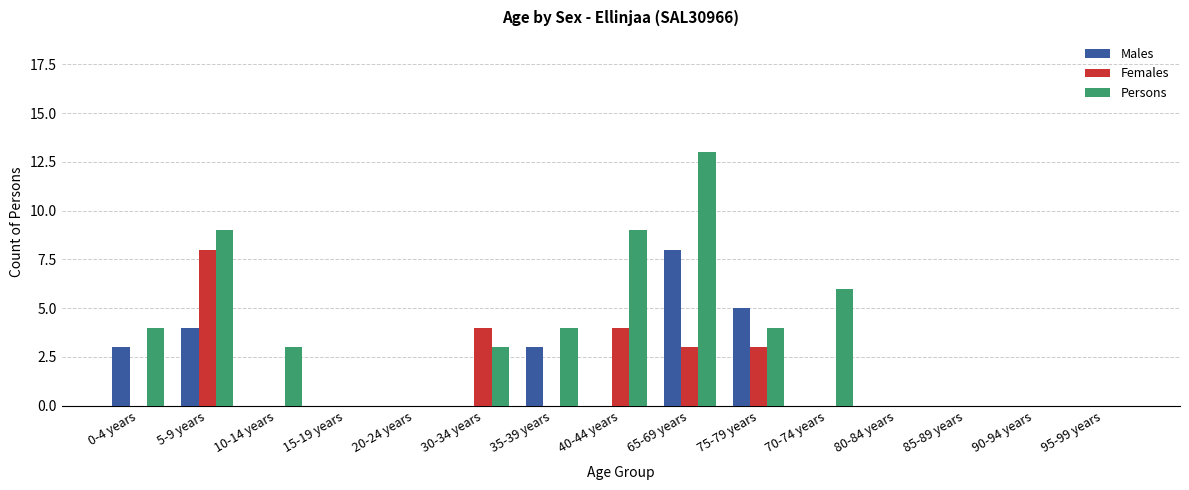

How many Females values are between 0 and 3?

12